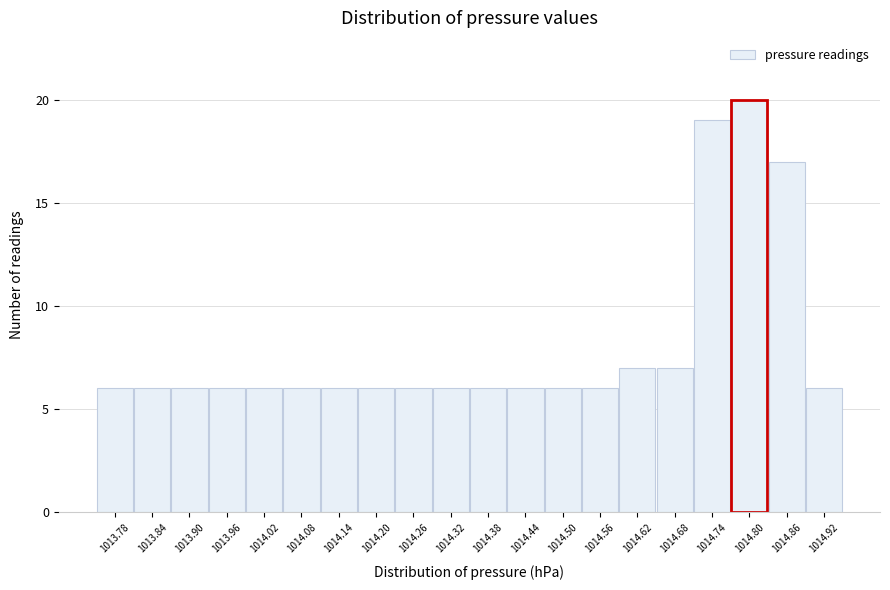

Reading left to right, extract all data points from this chart.

6	6	6	6	6	6	6	6	6	6	6	6	6	6	7	7	19	20	17	6